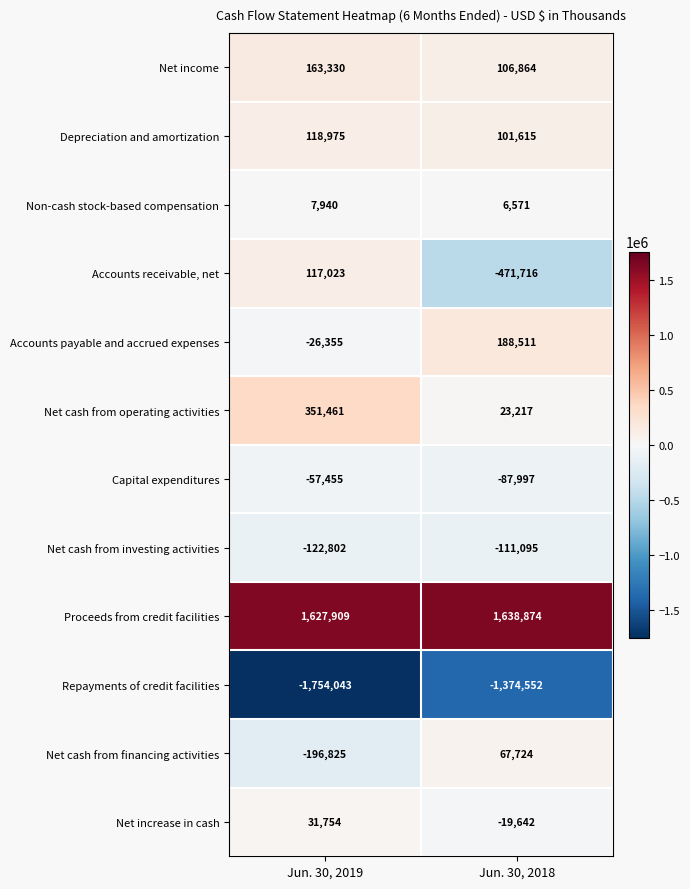

Which series has the widest spread of values?

Accounts receivable, net